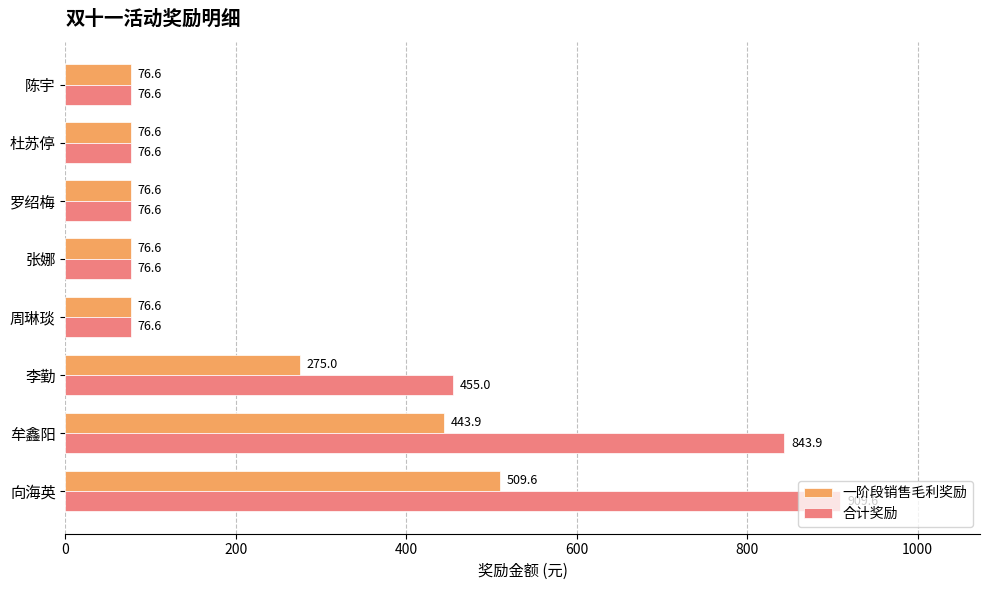

Between 李勤 and 杜苏停, which series saw the biggest shift?

合计奖励